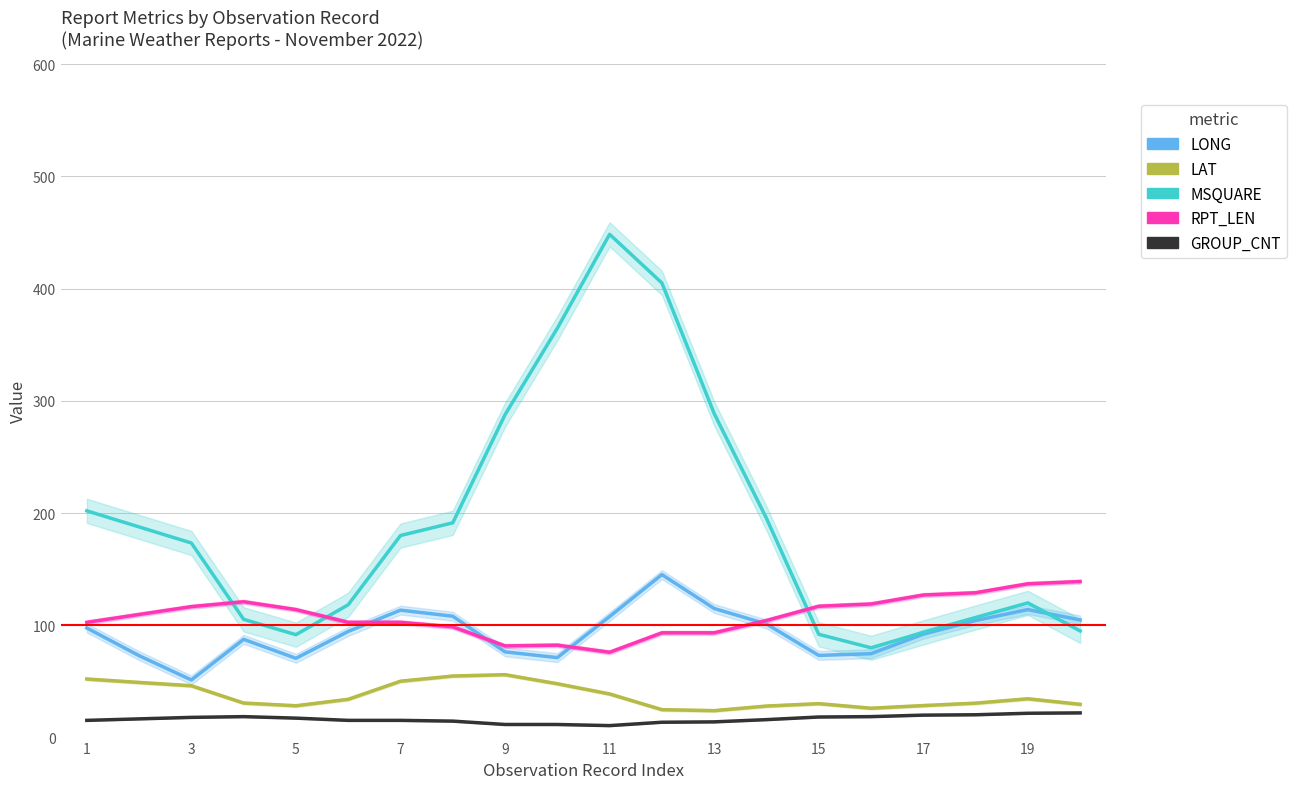

What is the value of the RPT_LEN point at the 4th from the left?

121.0